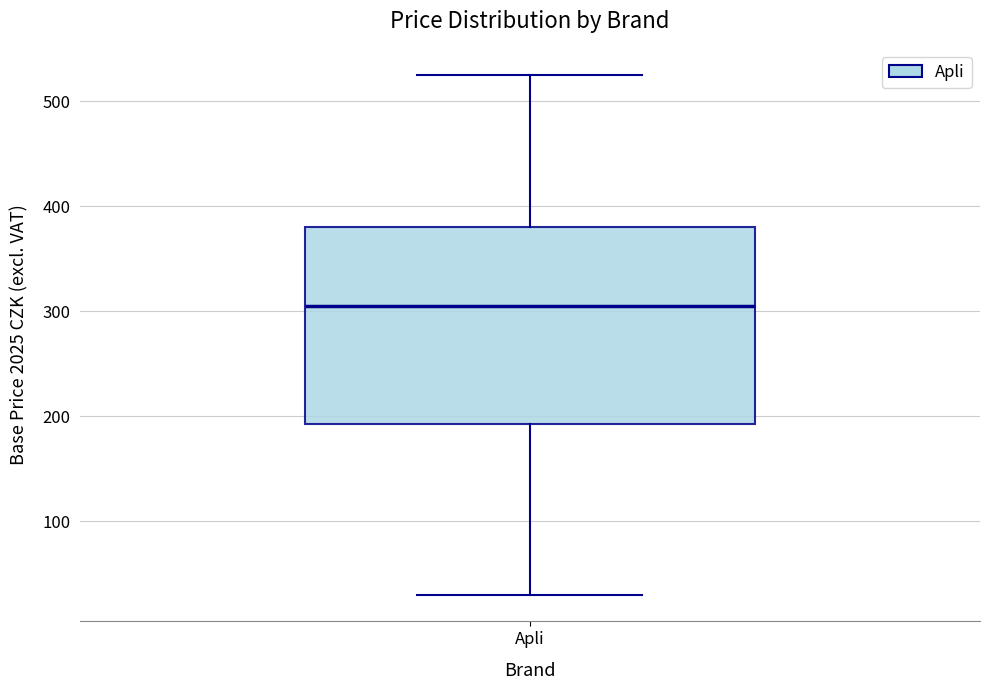

Where is the upper edge of the box for Apli on the y-axis? The values are not printed on the chart, so give them approximately, as read against the axis.

380